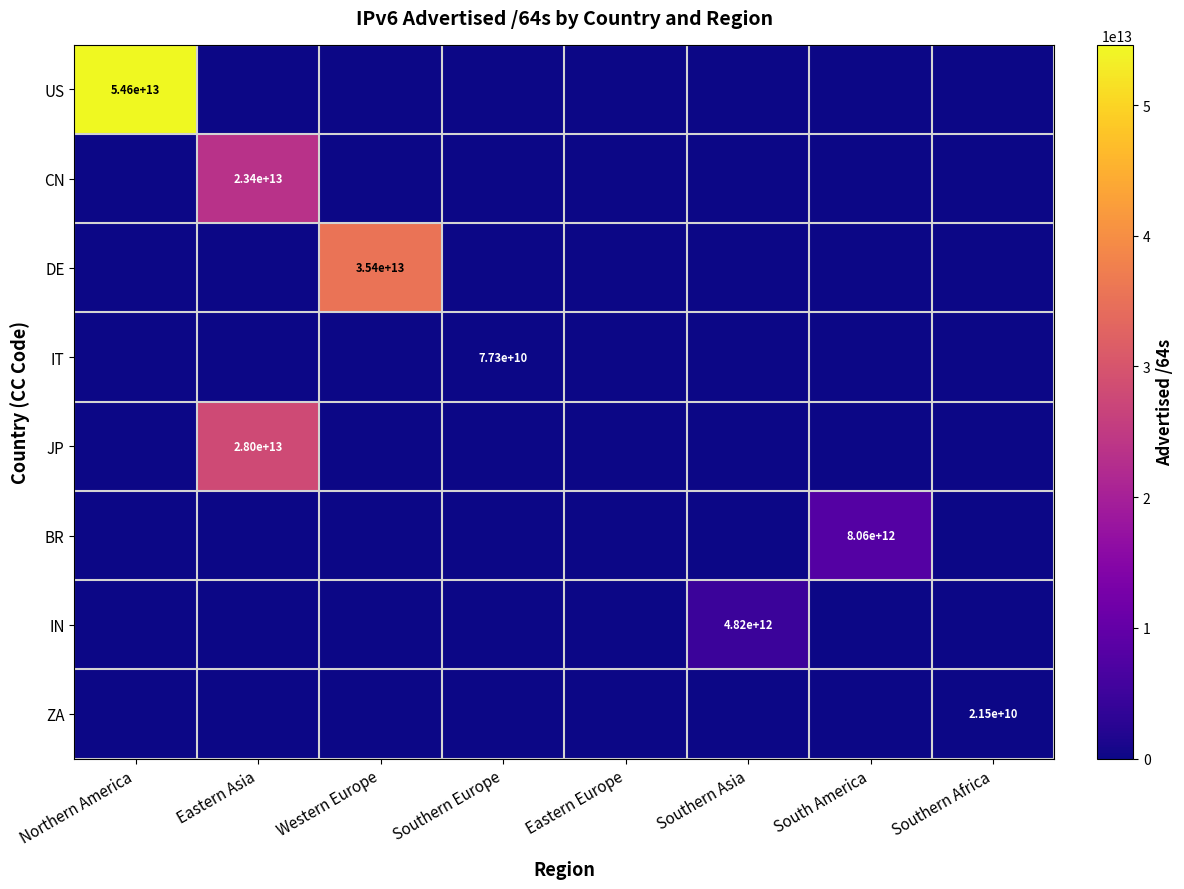

Rank the categories by IN value from highest to lowest.

Southern Asia, Northern America, Eastern Asia, Western Europe, Southern Europe, Eastern Europe, South America, Southern Africa